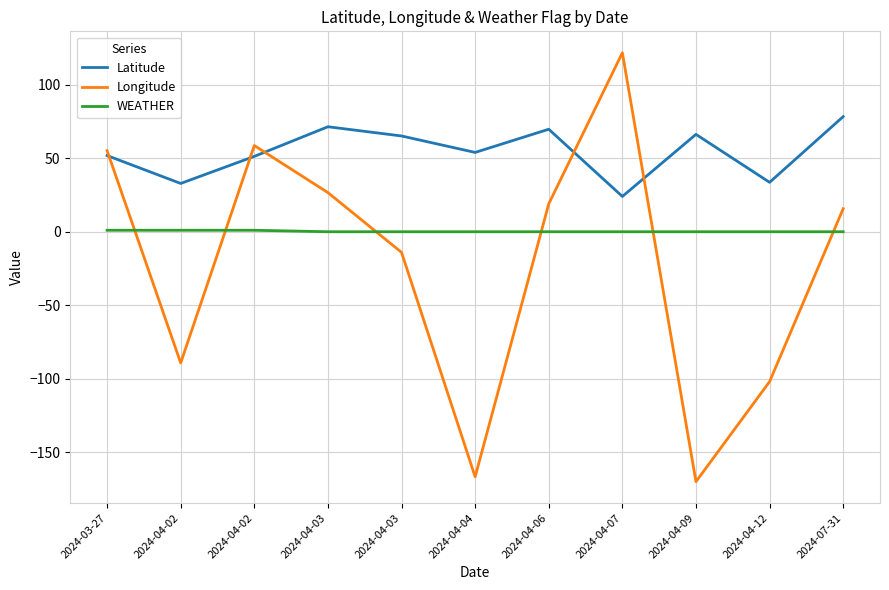

Does the chart display data point markers on the line(s)?

No